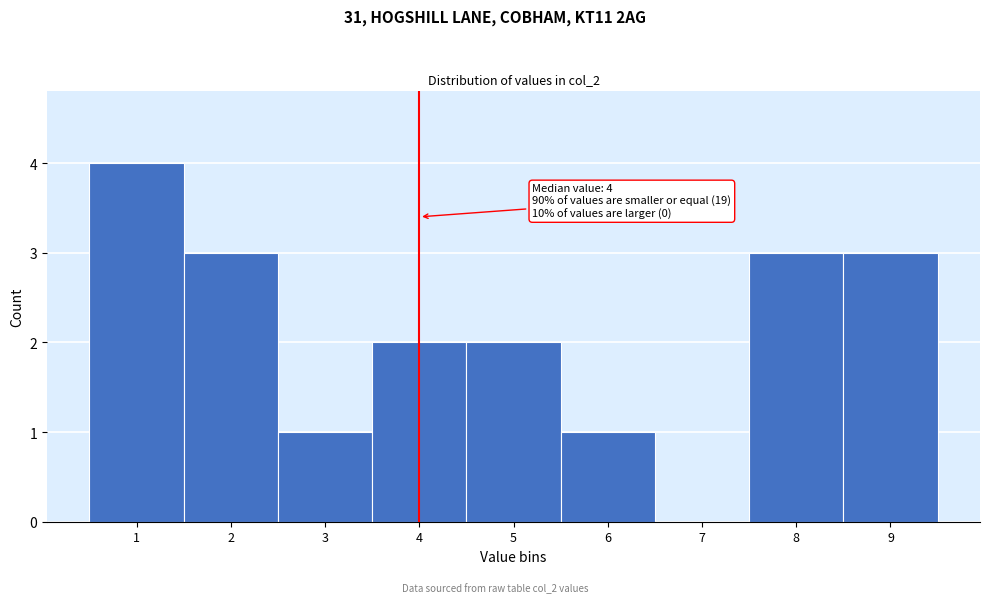

Which range on the x-axis has the tallest bar?

0.5 to 1.5